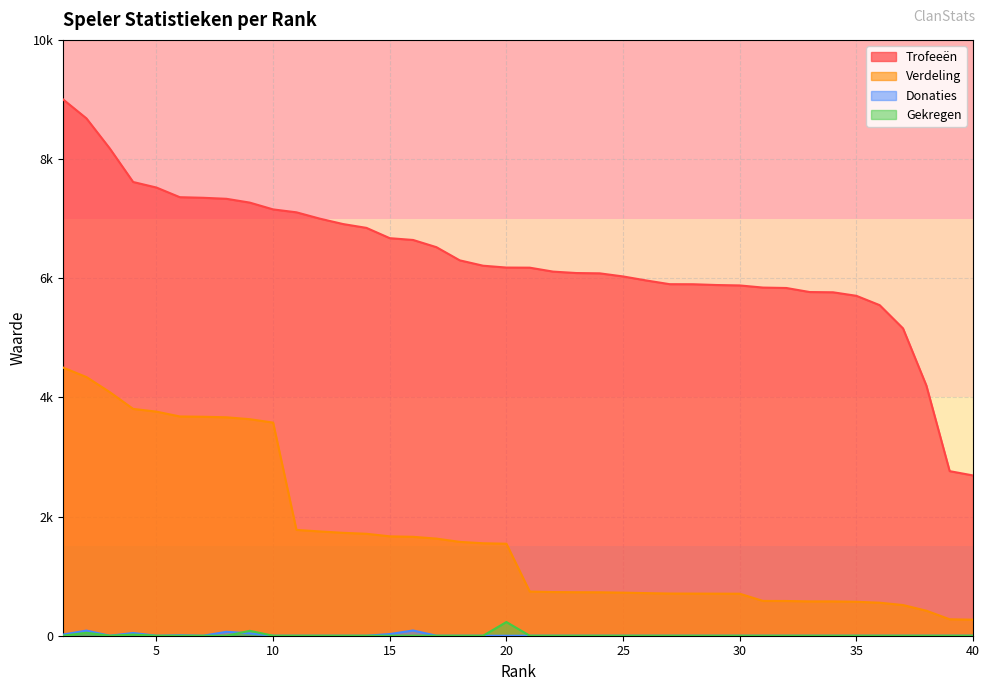

What are all the series names shown in the legend?

Trofeeën, Verdeling, Donaties, Gekregen